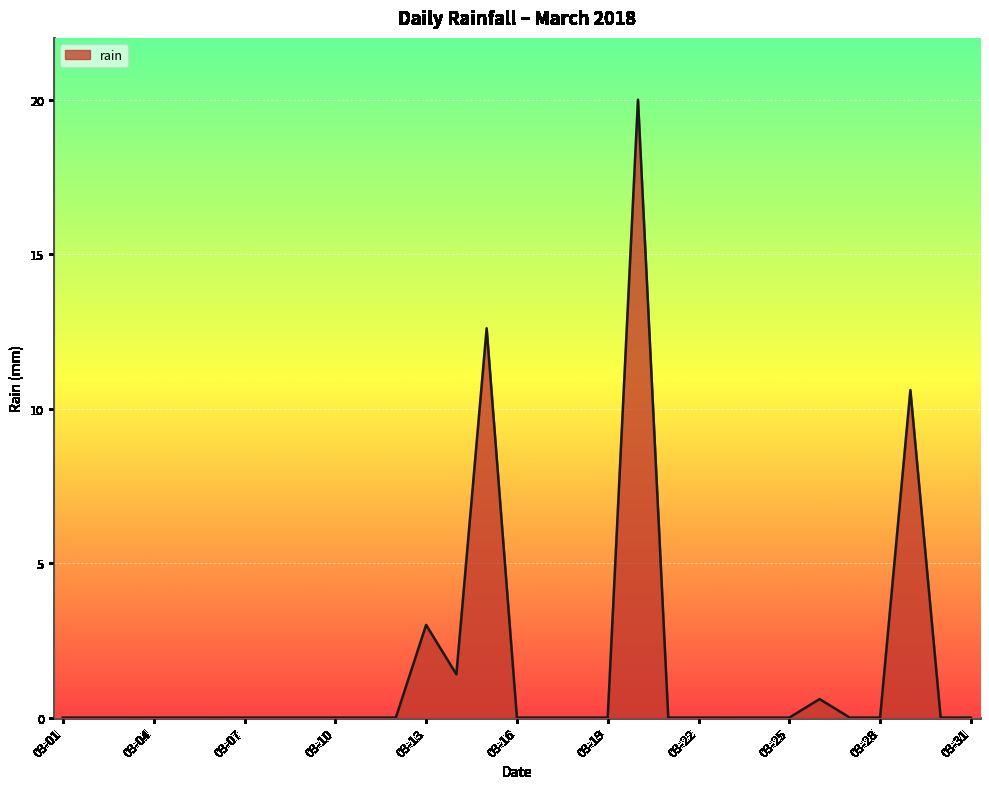

What is the greatest value displayed?

20.0